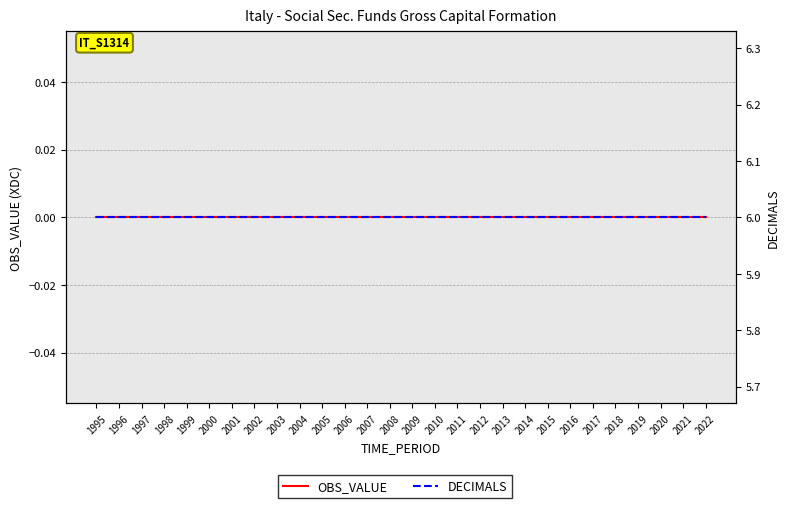

True or false: DECIMALS and OBS_VALUE cross at least once.

False